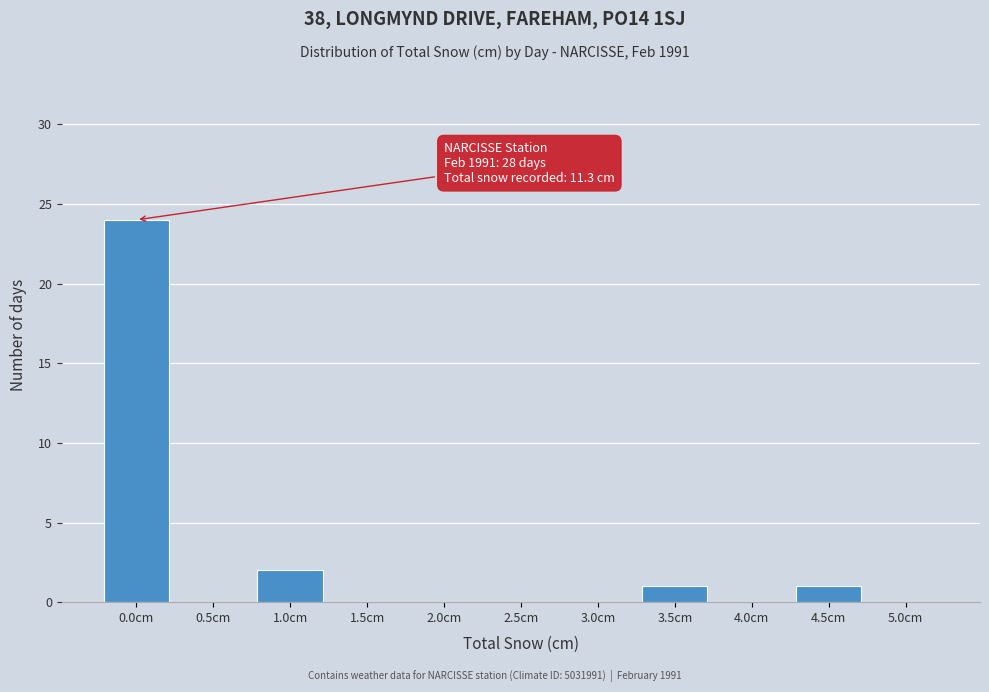

Reading left to right, what are all the values shown in this chart?

0.0cm=24	0.5cm=0	1.0cm=2	1.5cm=0	2.0cm=0	2.5cm=0	3.0cm=0	3.5cm=1	4.0cm=0	4.5cm=1	5.0cm=0